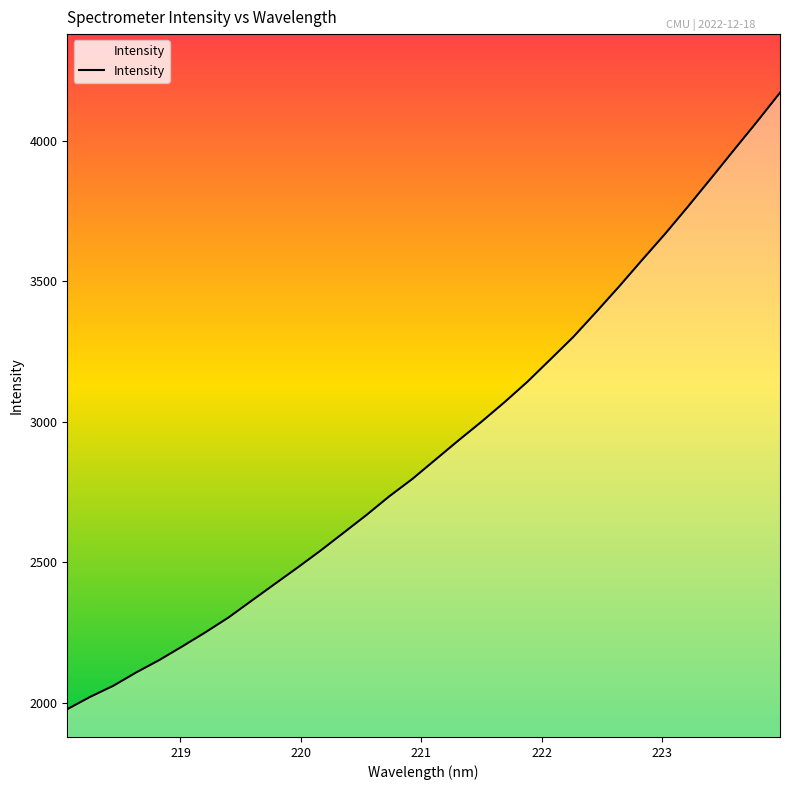

What is the sum of all values?

93187.2